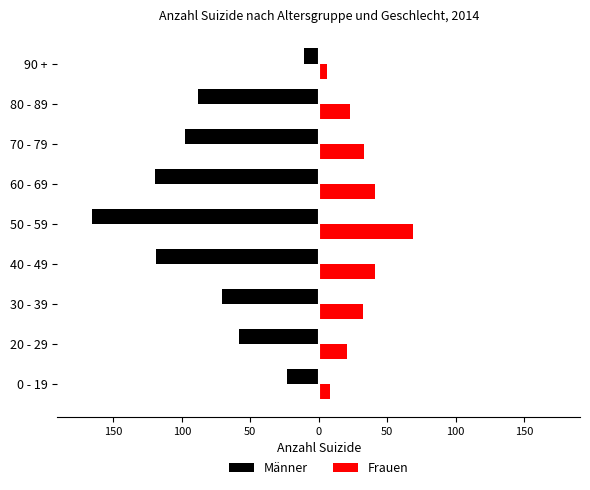

What is the lowest value of the Männer series?

-166